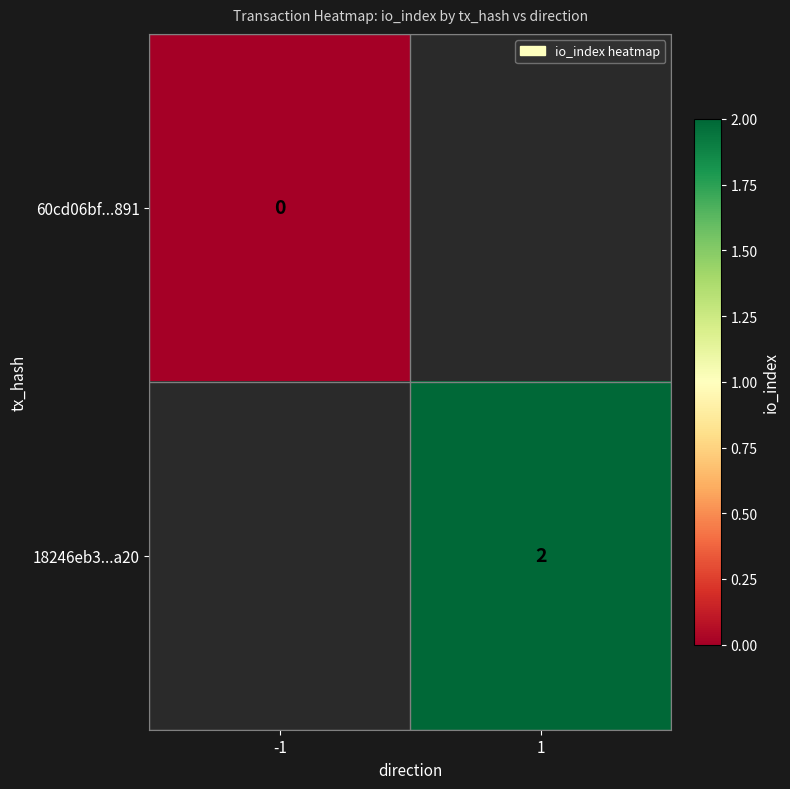

Is it true that 18246eb3...a20 equals 2 at 1?

True